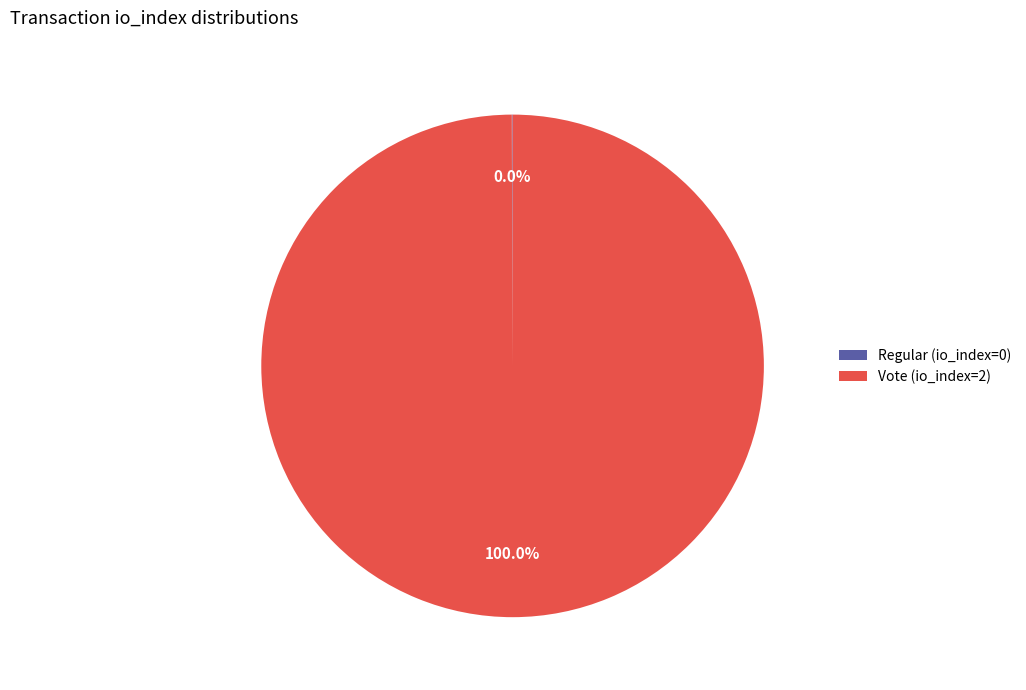

Which slice represents more than half of the pie?

Vote (io_index=2)